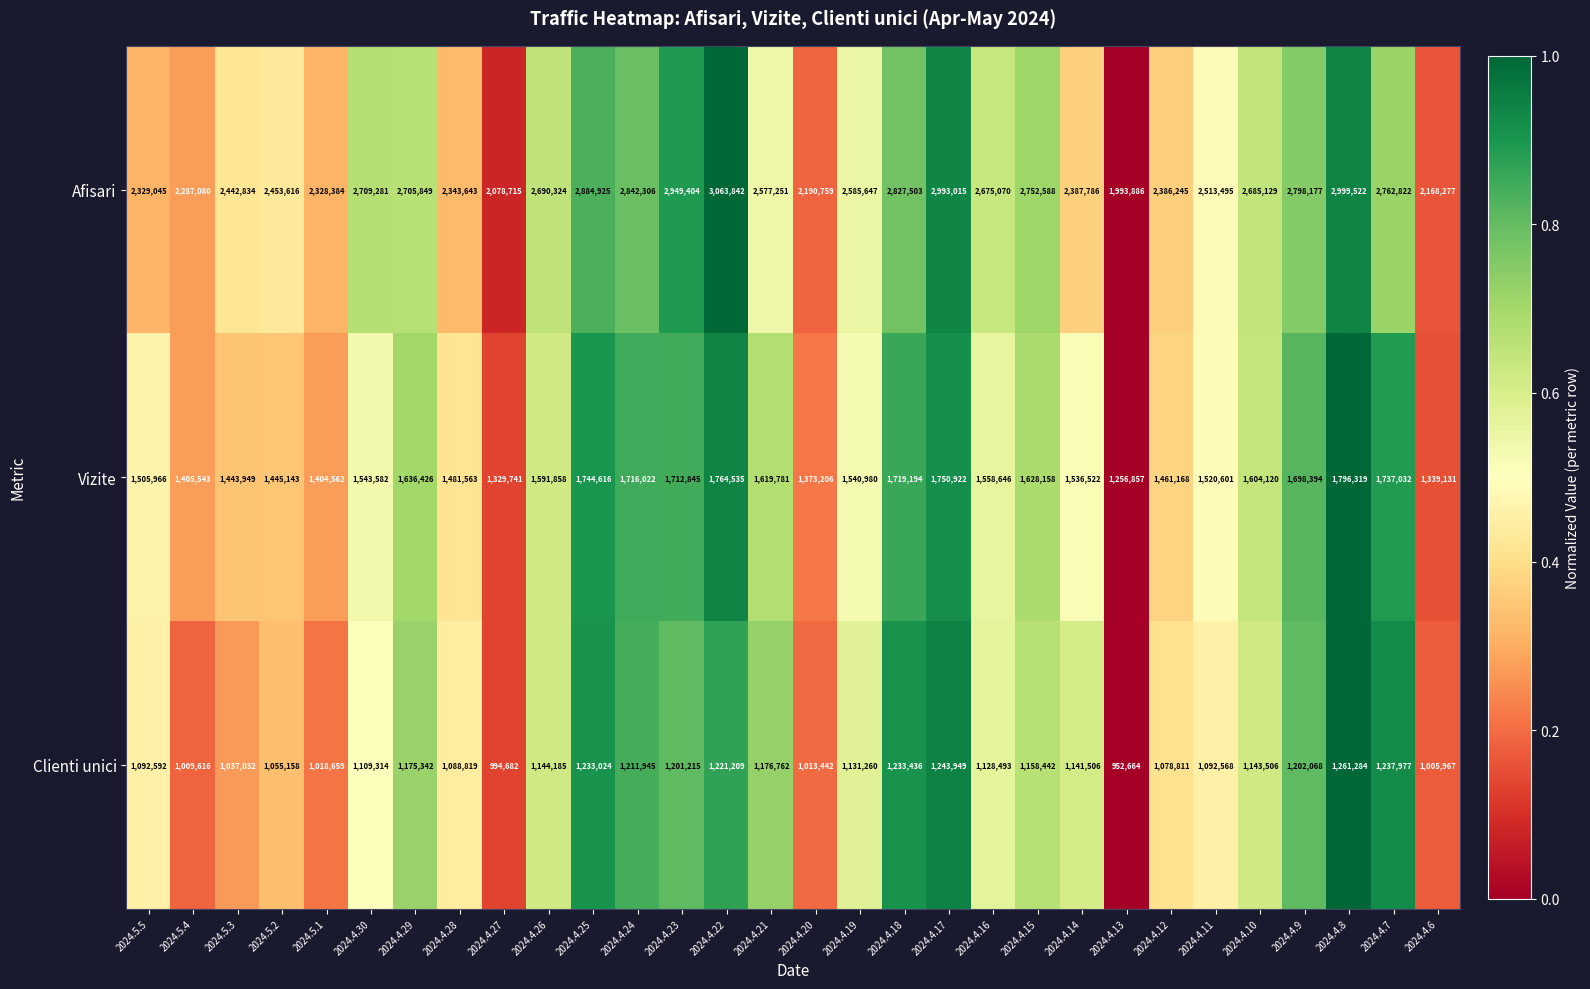

The value of Vizite at 2024.4.11 is 982257. True or false?

False